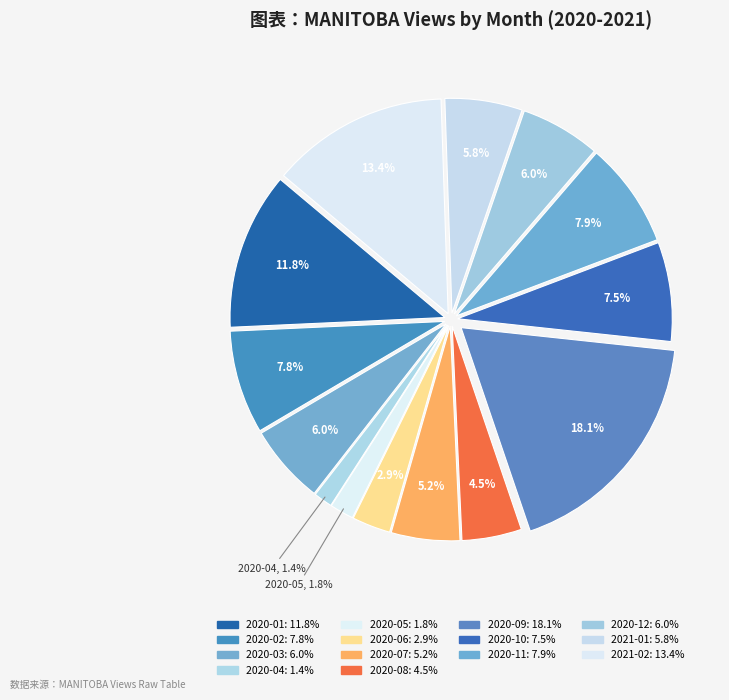

Which slice is the largest?

2020-09